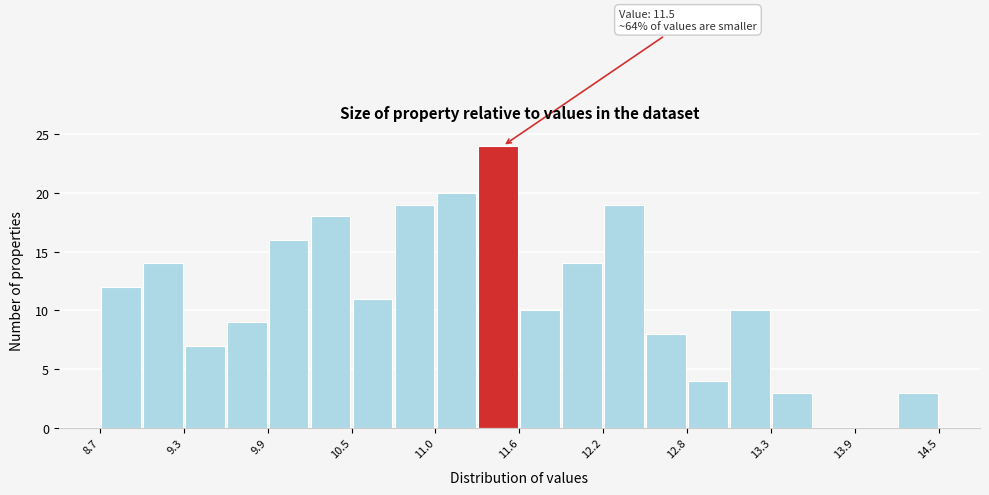

Around what value on the x-axis is the tallest bar? Give the approximate position of its centre, as read against the axis.

11.5